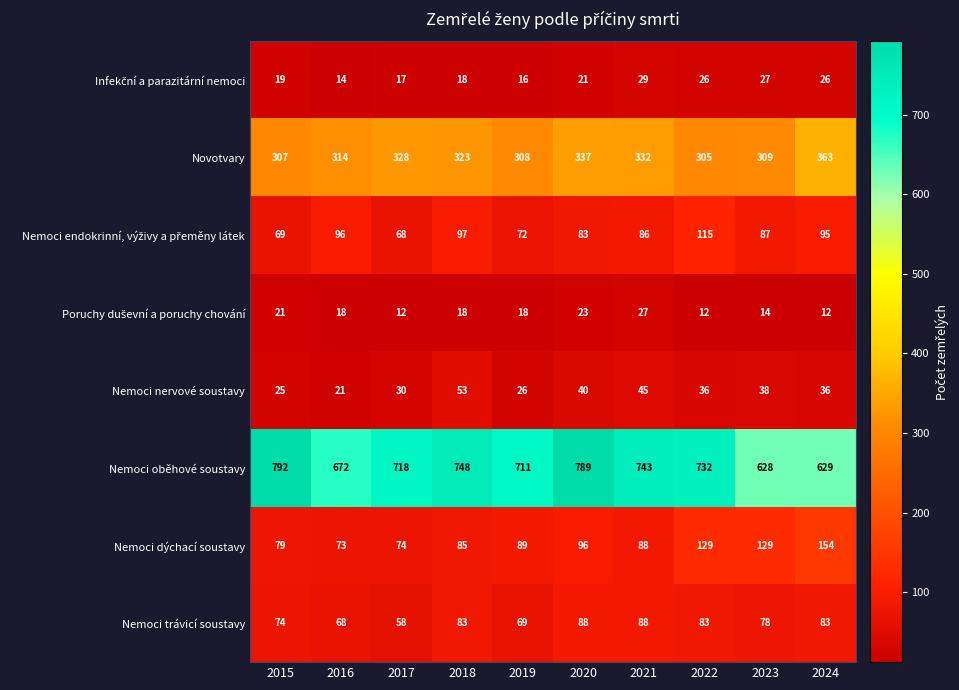

Which category has the highest value in the Nemoci dýchací soustavy series?

2024